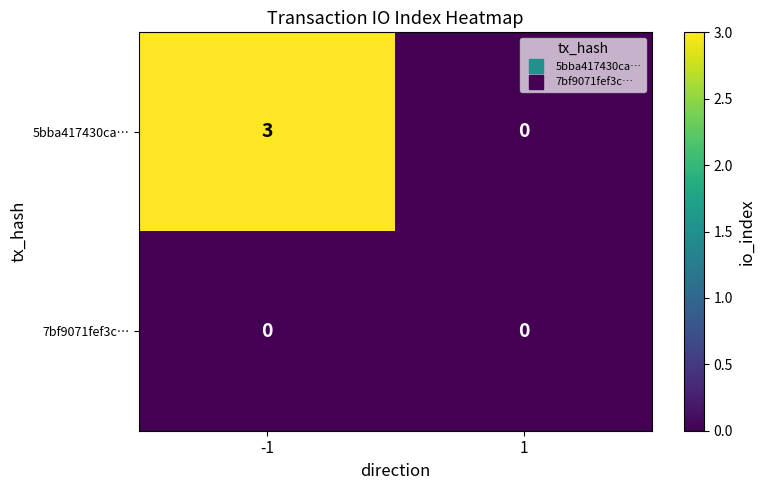

Reading left to right, transcribe all the data shown in this chart.

5bba417430ca…: -1=3	1=0
7bf9071fef3c…: -1=0	1=0